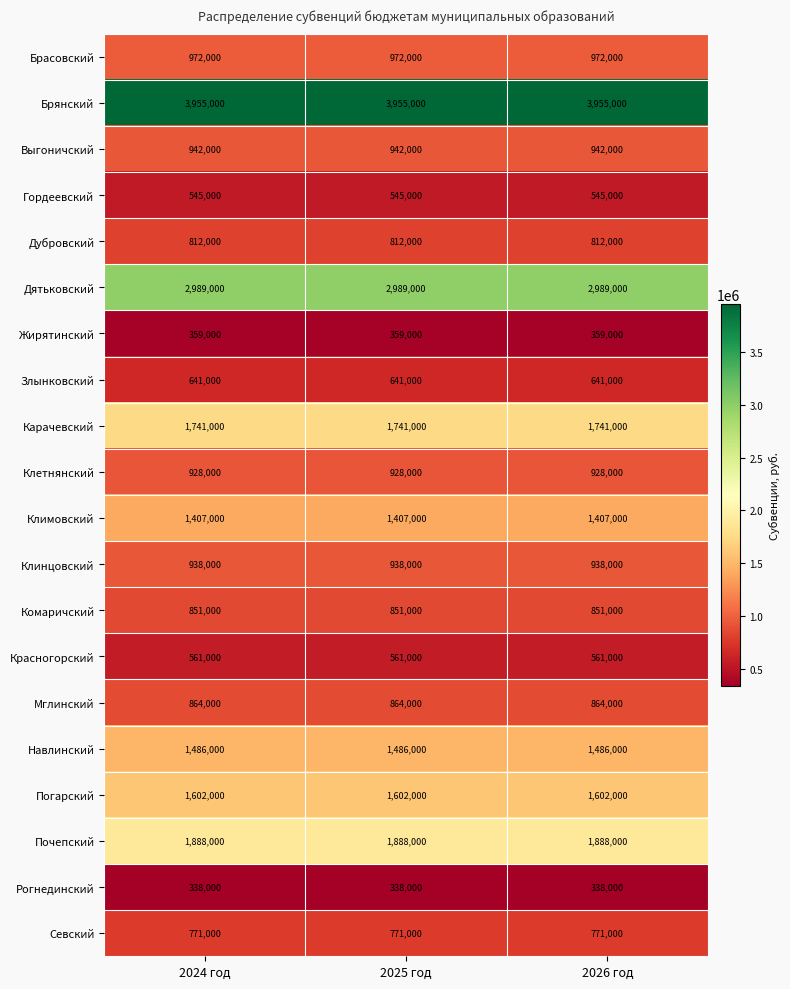

The value of Севский at 2025 год is 1232940. True or false?

False